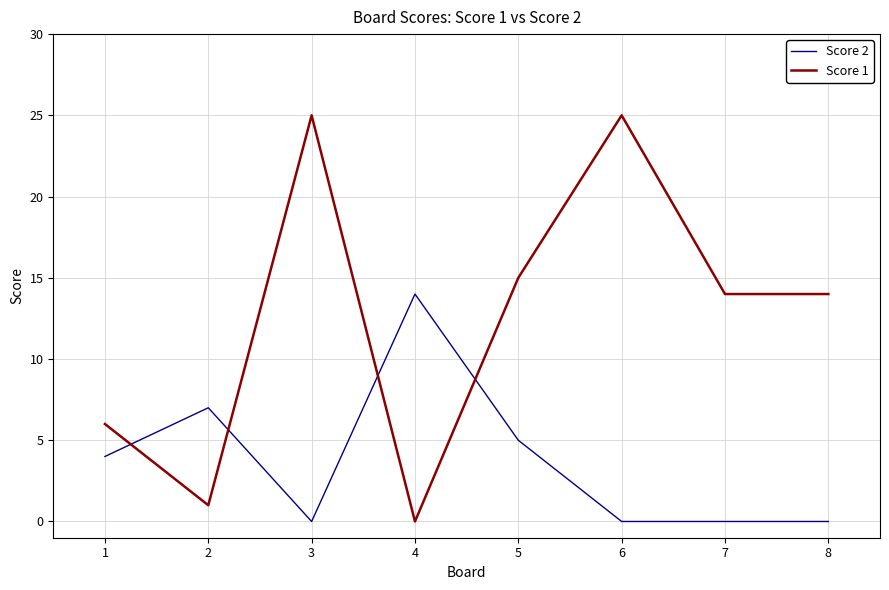

What are all the series names shown in the legend?

Score 2, Score 1